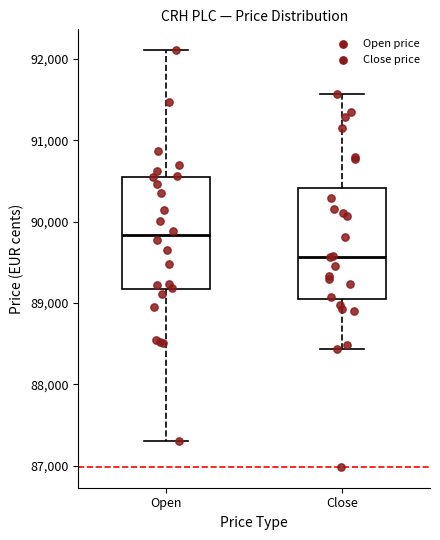

Reading left to right, transcribe this box plot: for each box, give where its median line is, the range the box spans, and where its two whiskers end, as read against the y-axis. The values are not printed on the chart, so give them approximately, as read against the axis.

Open: median 89800, box 89200 to 90500, whiskers 87300 to 92100
Close: median 89600, box 89000 to 90400, whiskers 88400 to 91600